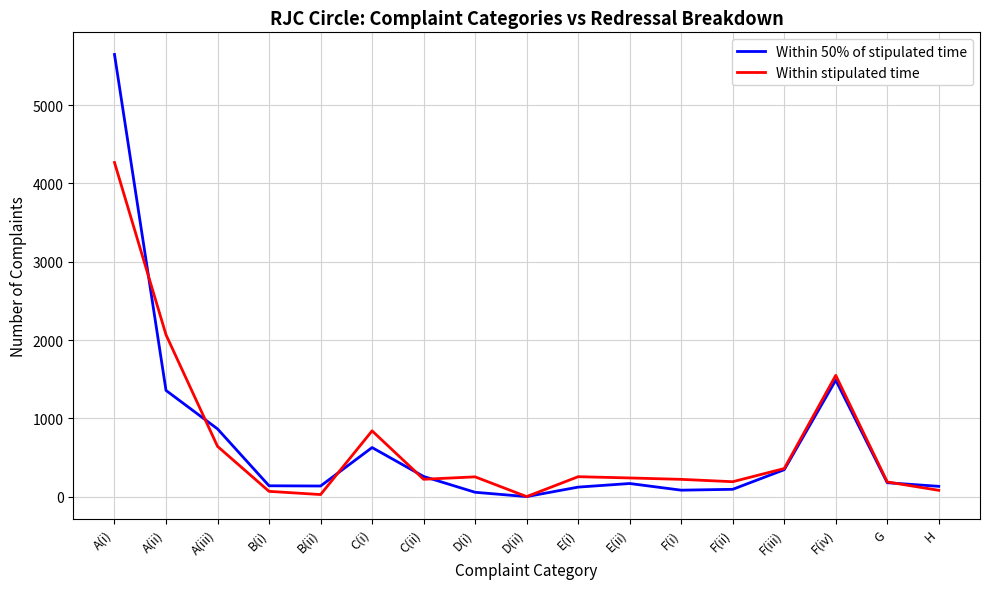

What is the spread (max minus min) of values at C(ii)?

36